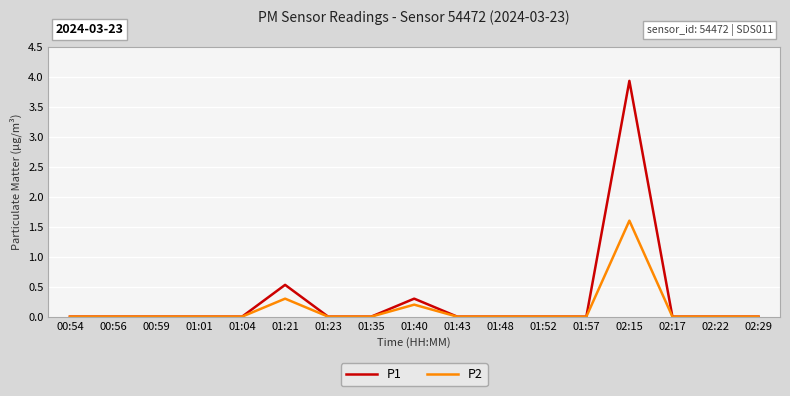

What position from the left is 02:22?

16